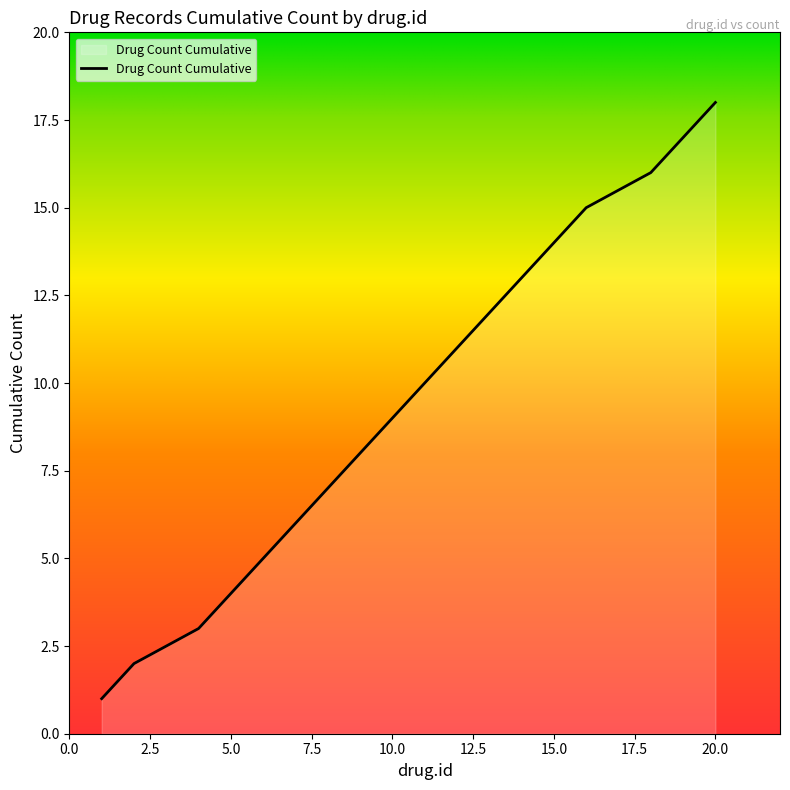

What is the greatest value displayed?

18